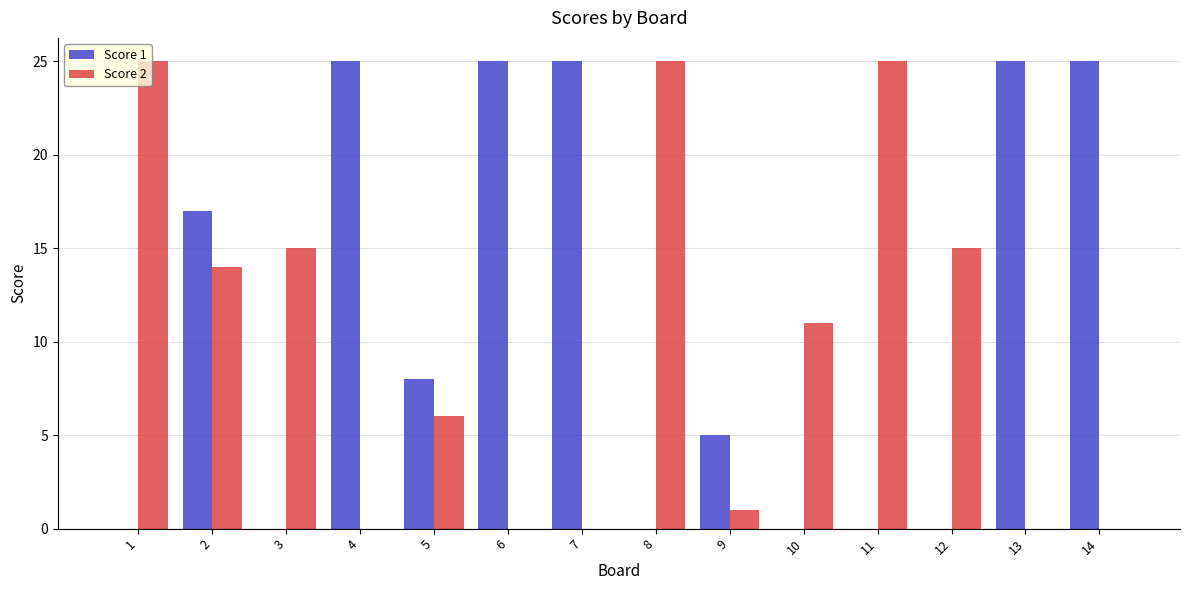

What is the sum of the Score 2 values at 12 and 2?

29